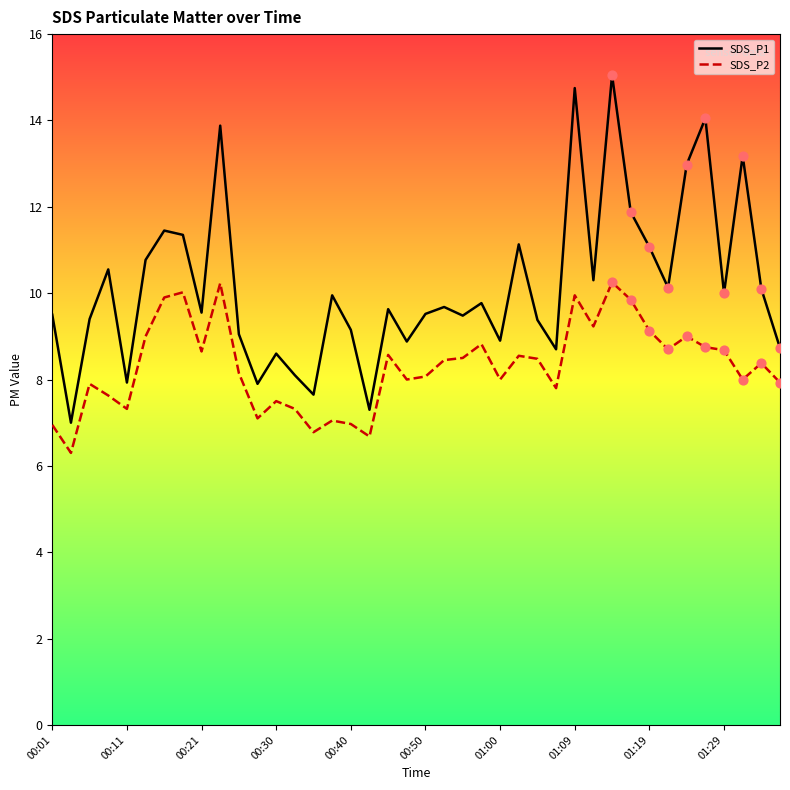

Which series has the widest spread of values?

SDS_P1